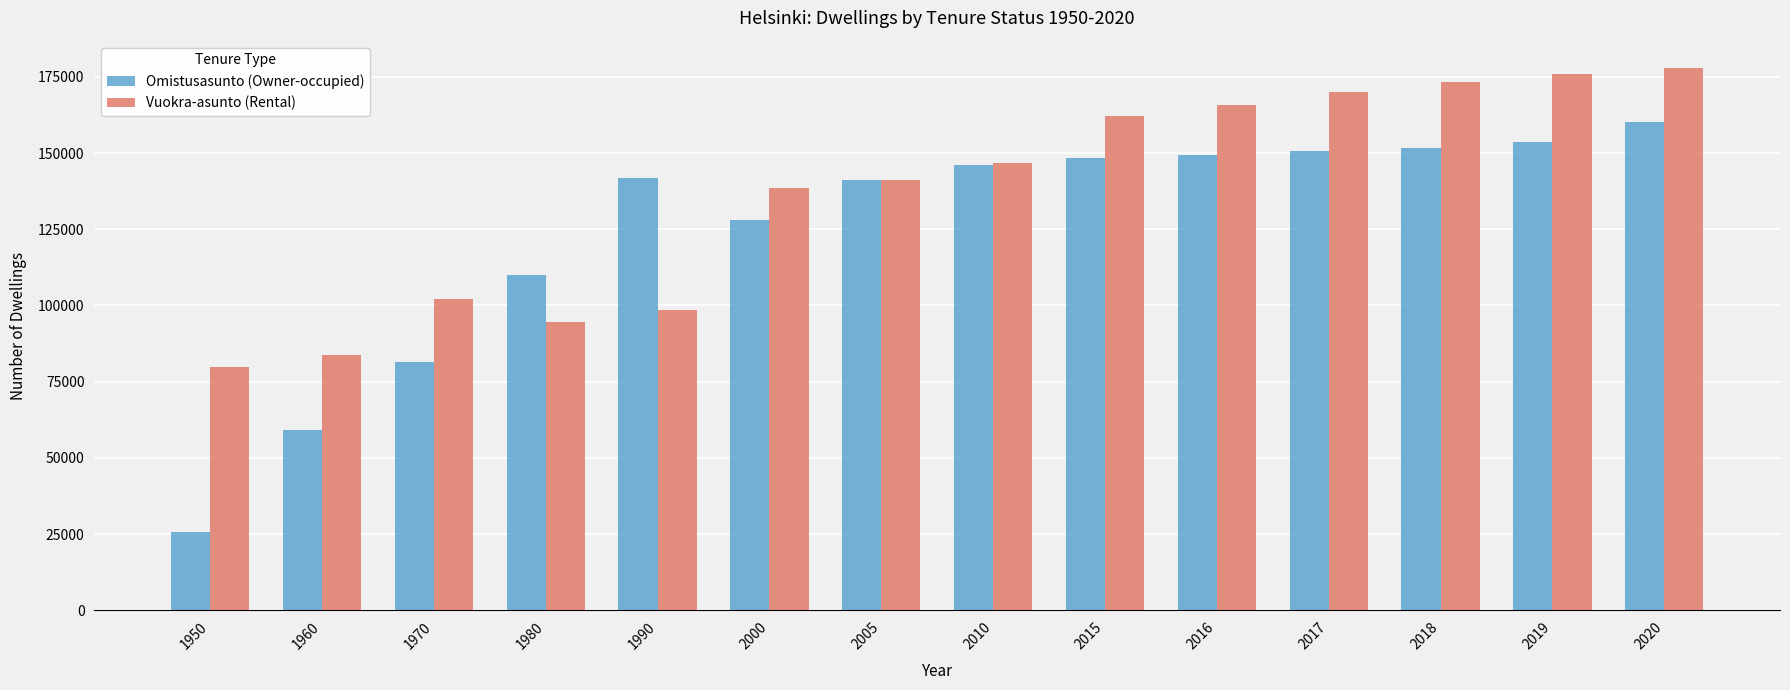

What is the total value across all series at 1950?

105492